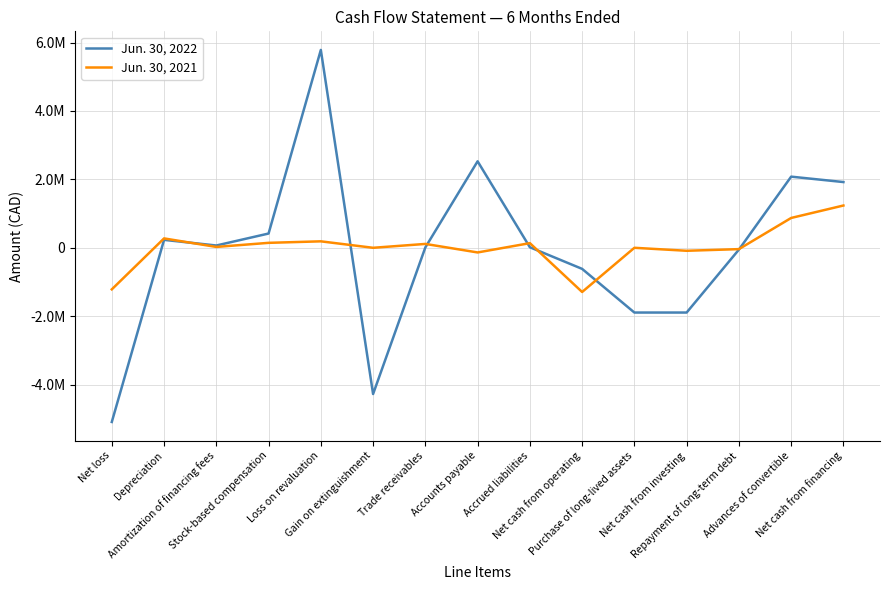

What is the average value of the Jun. 30, 2021 series?

14814